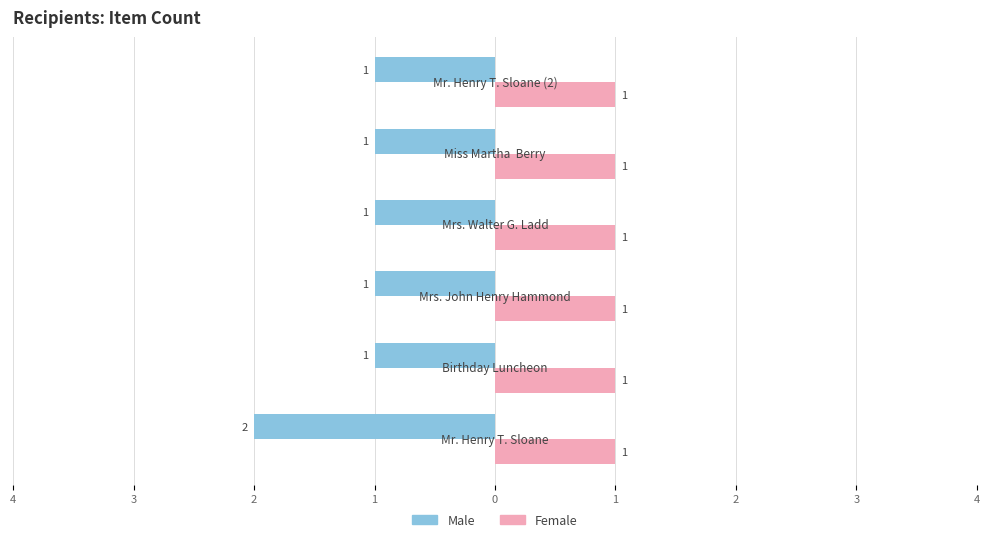

What are all the series names shown in the legend?

Male, Female